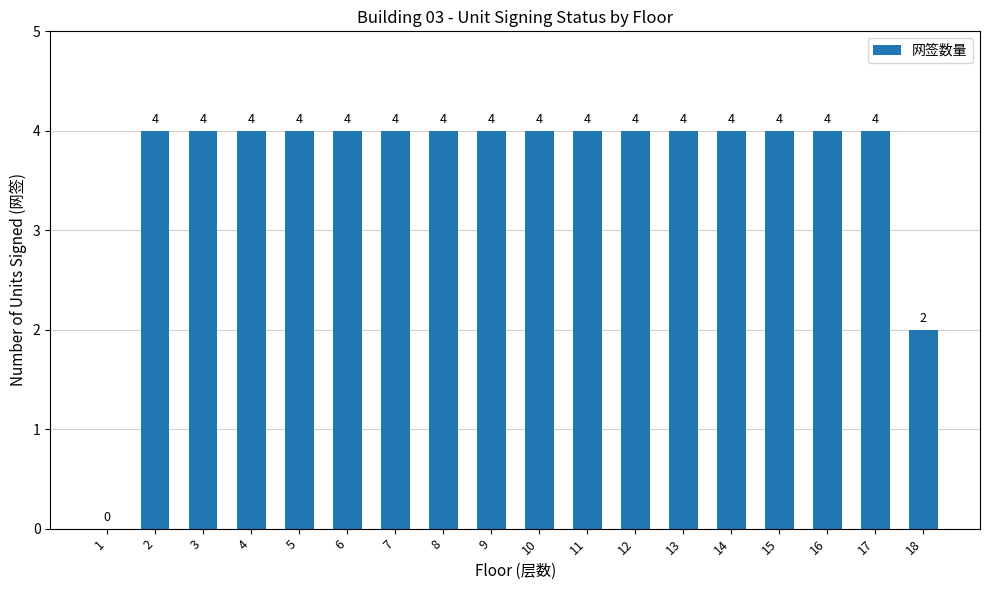

How many categories are shown in the chart?

18